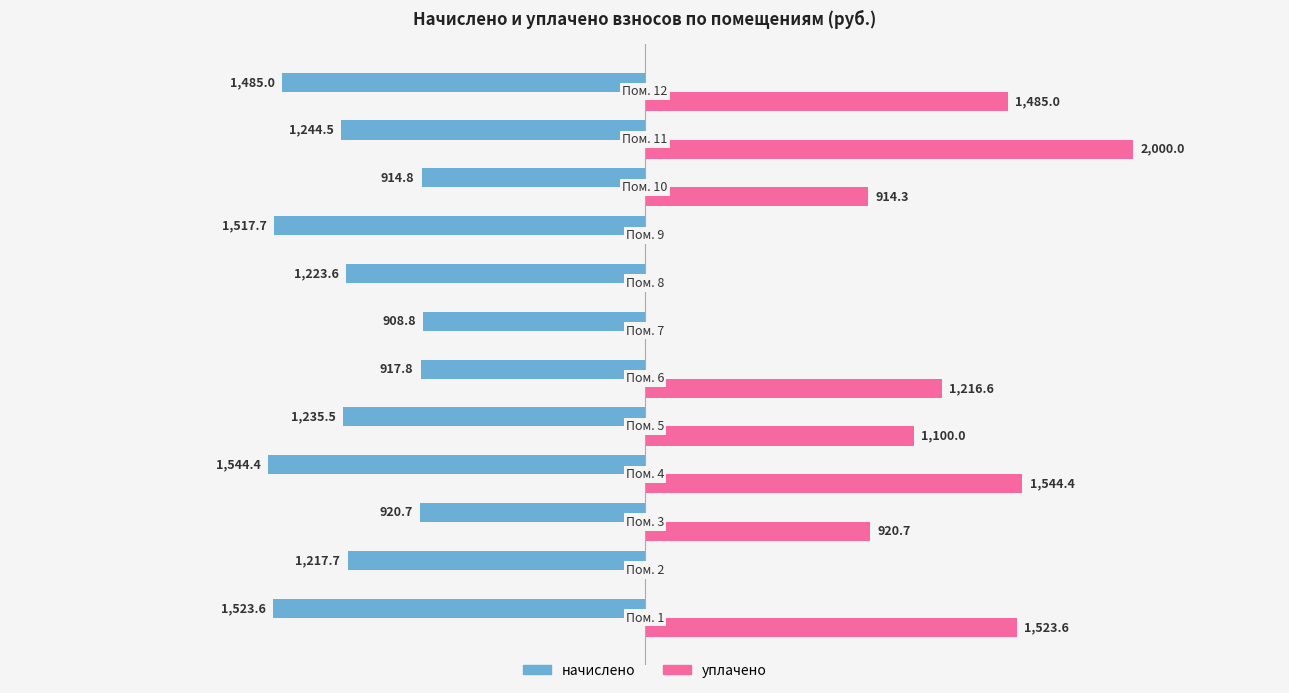

Which series has the largest total across all categories?

уплачено